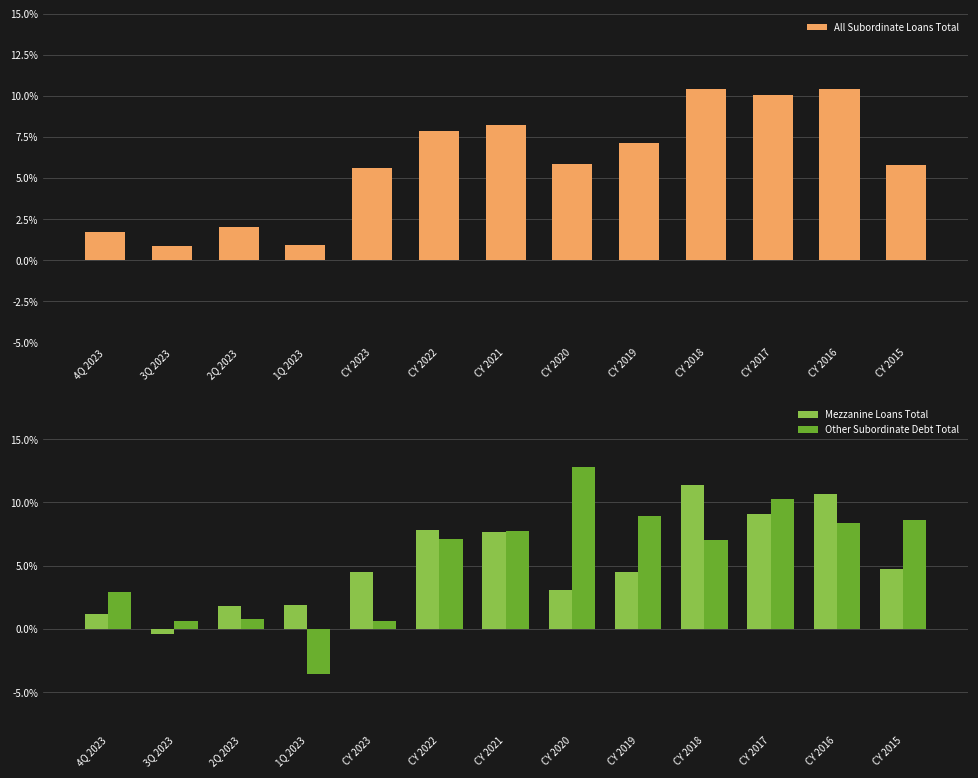

Which category has the highest value in the Mezzanine Loans Total series?

CY 2018